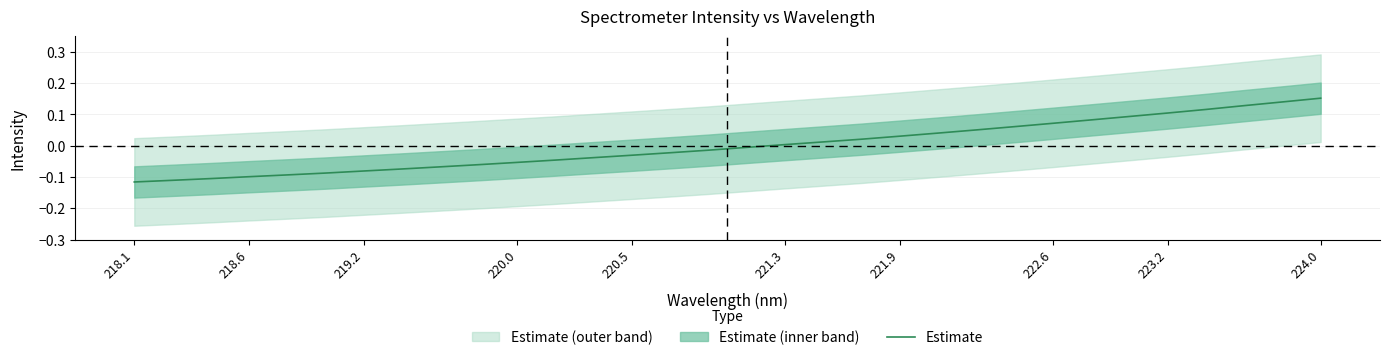

Is it true that Estimate equals -0.1 at 218.6?

True